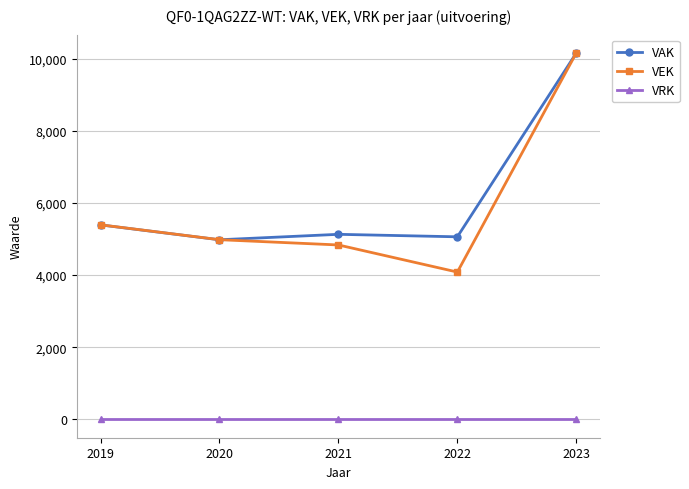

Reading right to left, transcribe all the data shown in this chart.

VAK: 10153	5060	5129	4978	5390
VEK: 10155	4083	4834	4980	5392
VRK: 0	0	0	0	0